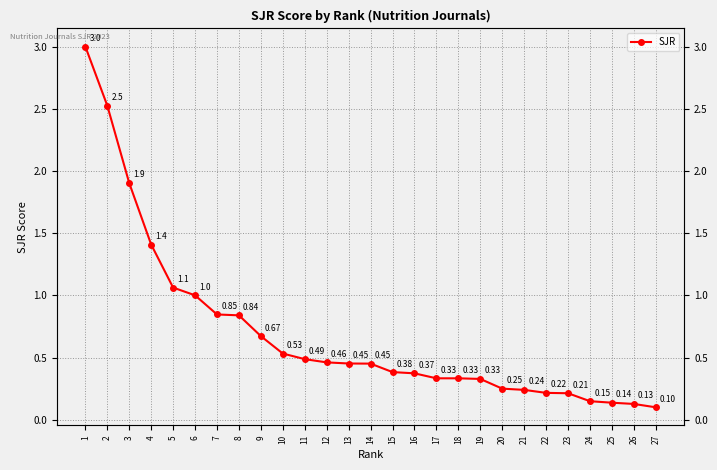

Reading left to right, extract all data points from this chart.

3.0	2.5	1.9	1.4	1.1	1.0	0.8	0.8	0.7	0.5	0.5	0.5	0.5	0.5	0.4	0.4	0.3	0.3	0.3	0.3	0.2	0.2	0.2	0.1	0.1	0.1	0.1